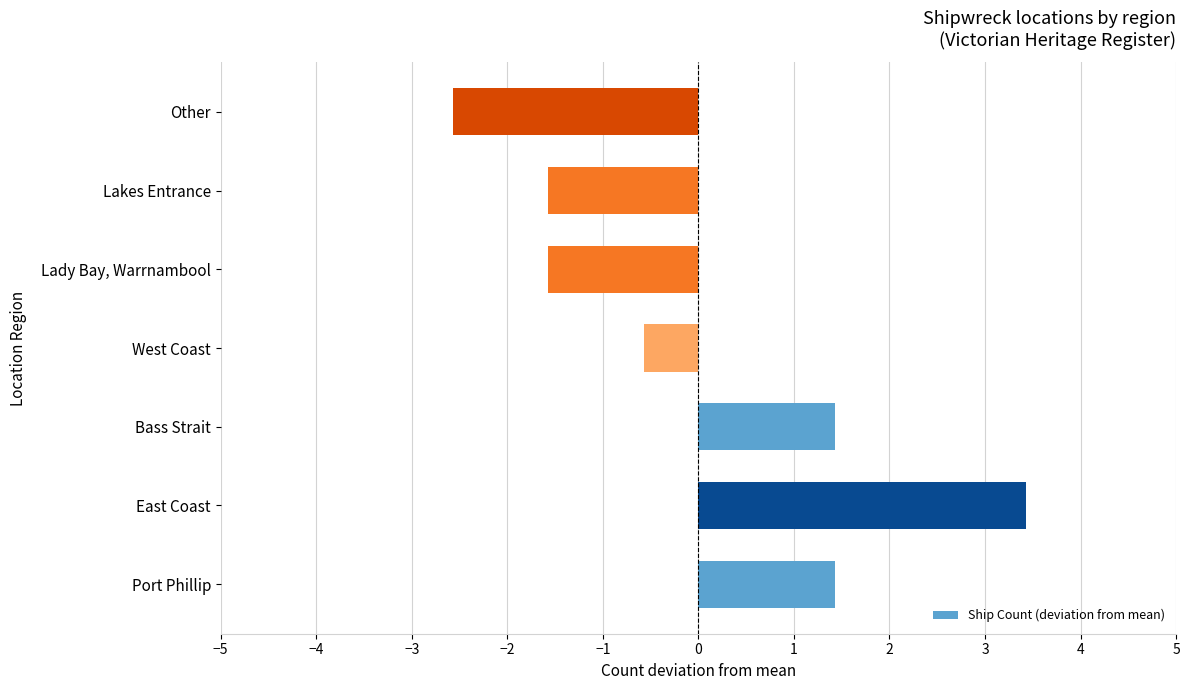

Read the value at West Coast.

-0.6